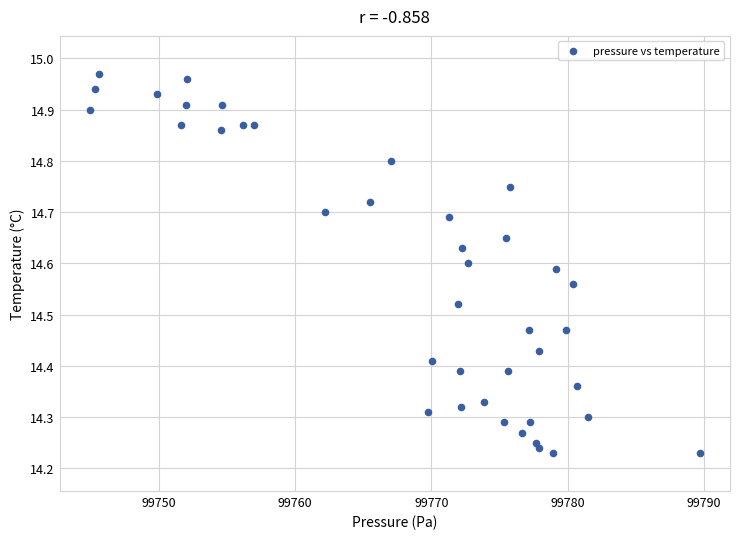

What is the range of X values (max minus min)?

44.8